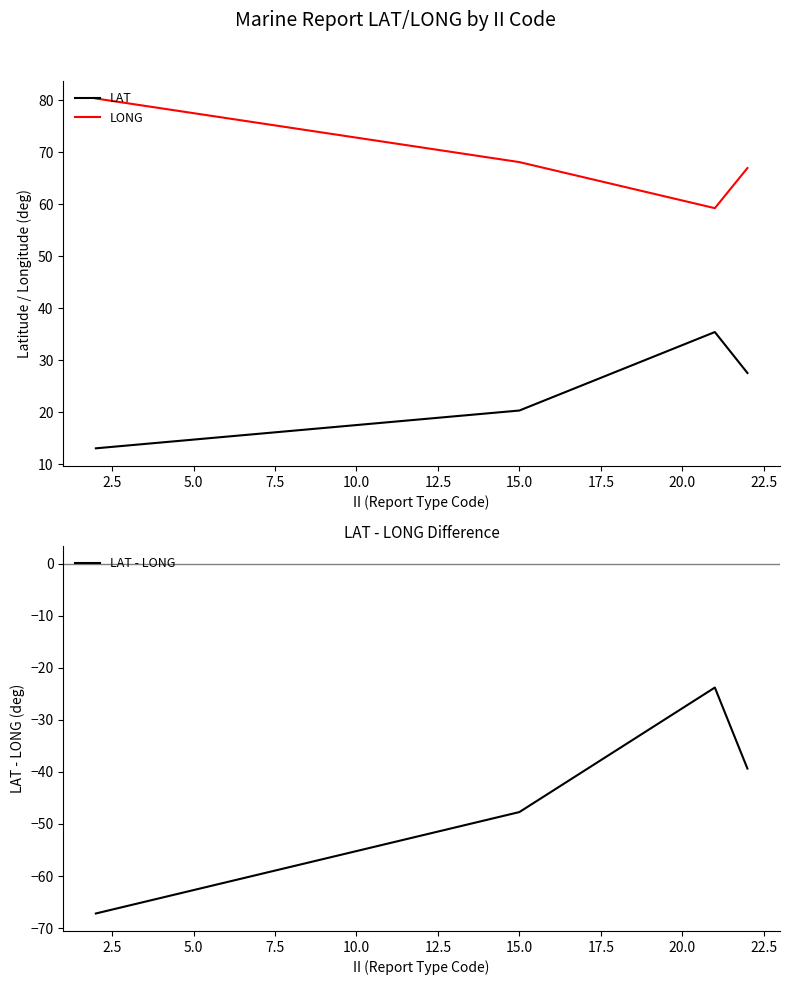

True or false: LONG and LAT intersect in this chart.

False